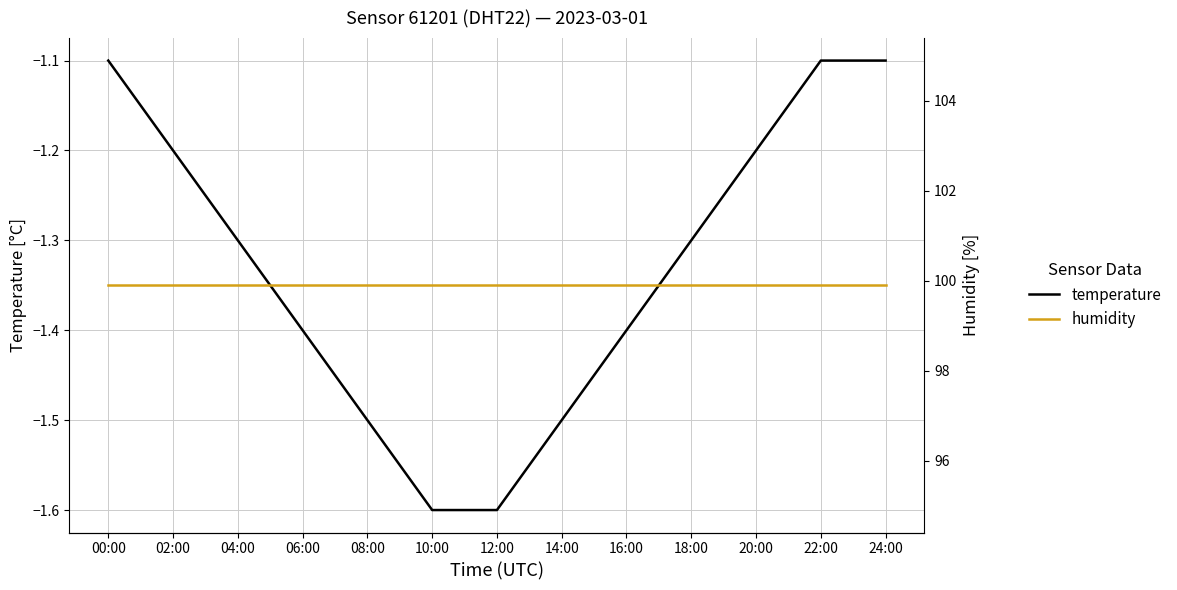

At which label is temperature closest to -1?

00:00